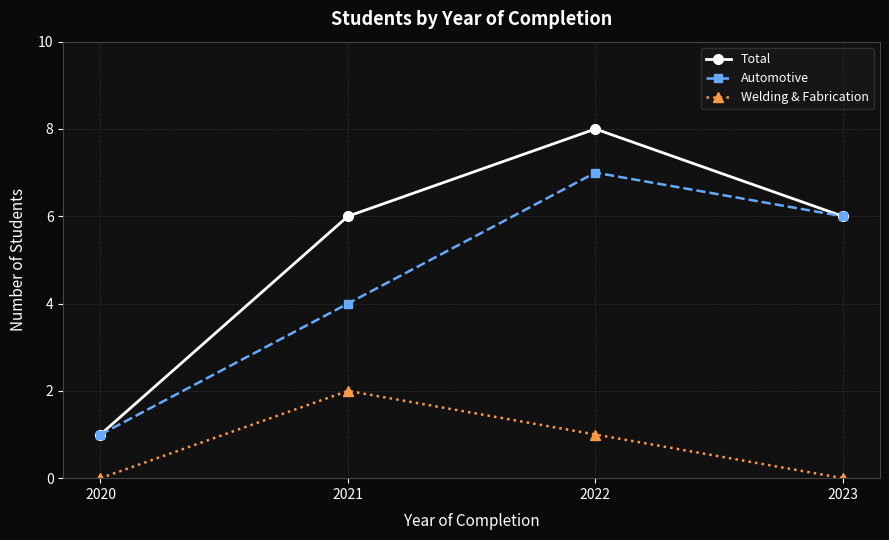

What is the value of the Welding & Fabrication point at the 3rd from the left?

1